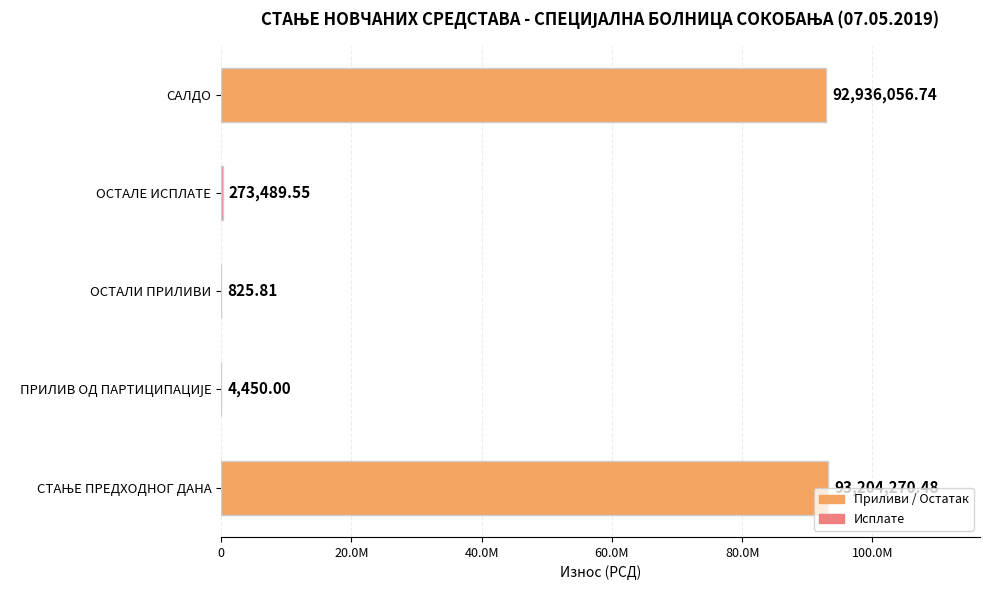

Are the bars horizontal?

Yes